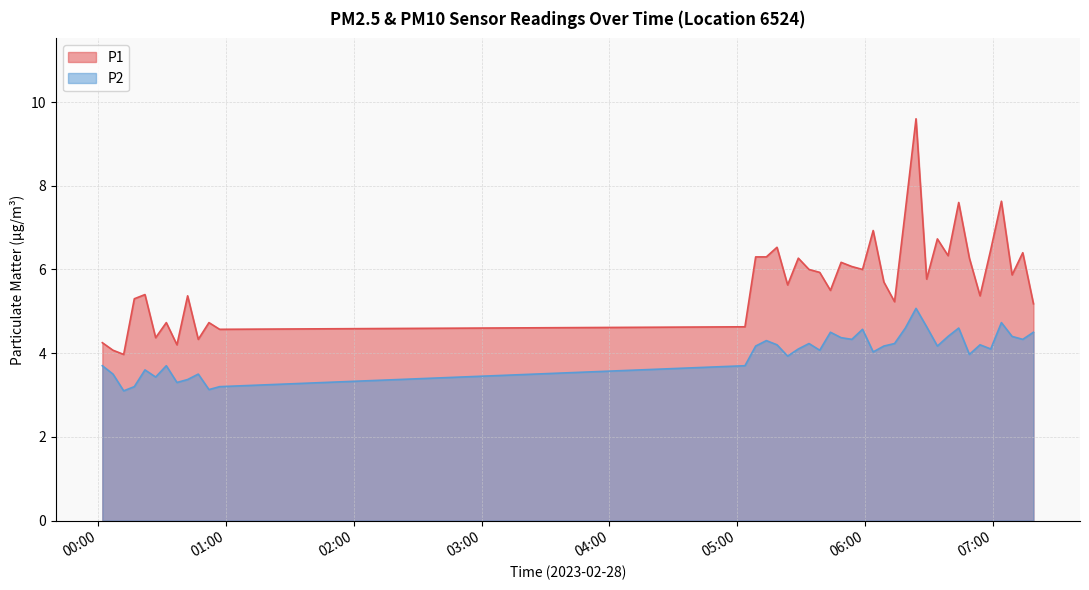

What is the lowest value of the P1 series?

4.0